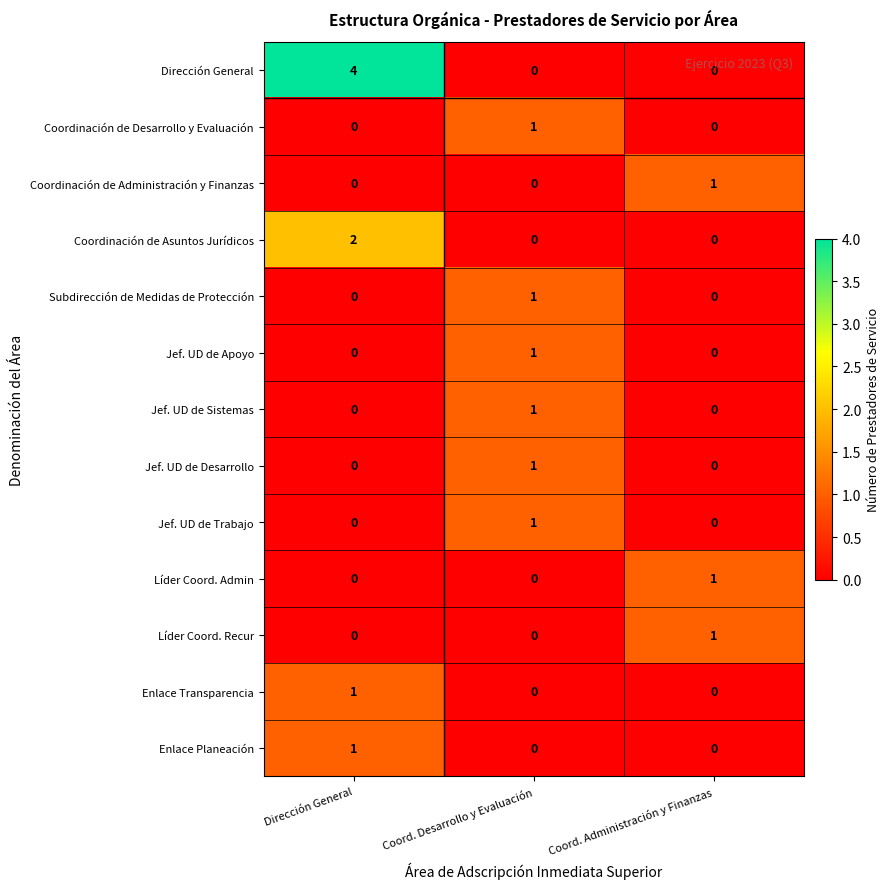

What is the spread (max minus min) of values at Dirección General?

4